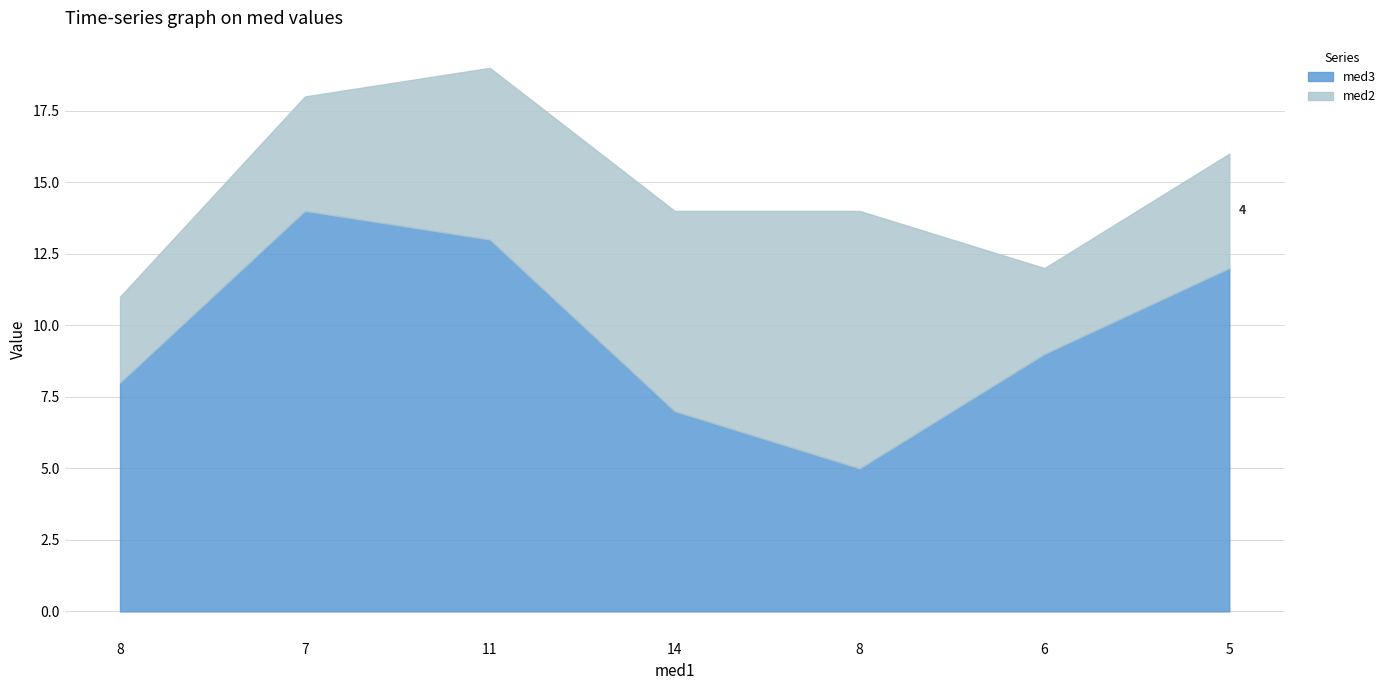

Reading left to right, what are all the values shown in this chart?

med3: 8=8	7=14	11=13	14=7	8=5	6=9	5=12
med2: 8=3	7=4	11=6	14=7	8=9	6=3	5=4